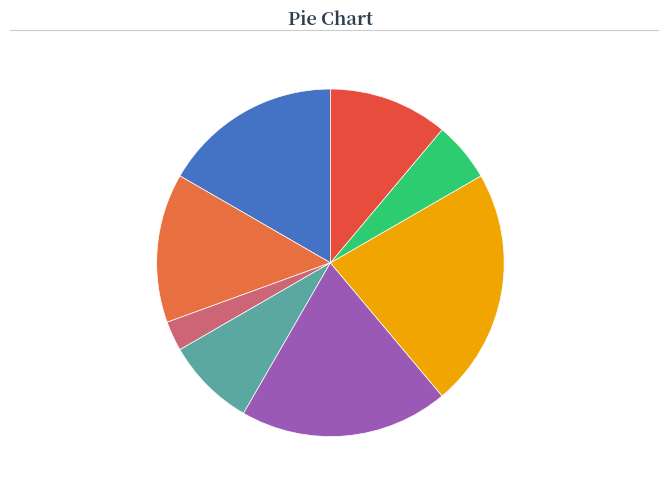

Do 13.89% В.о. начальника and 19.44% Директор together represent more than half of the pie?

No